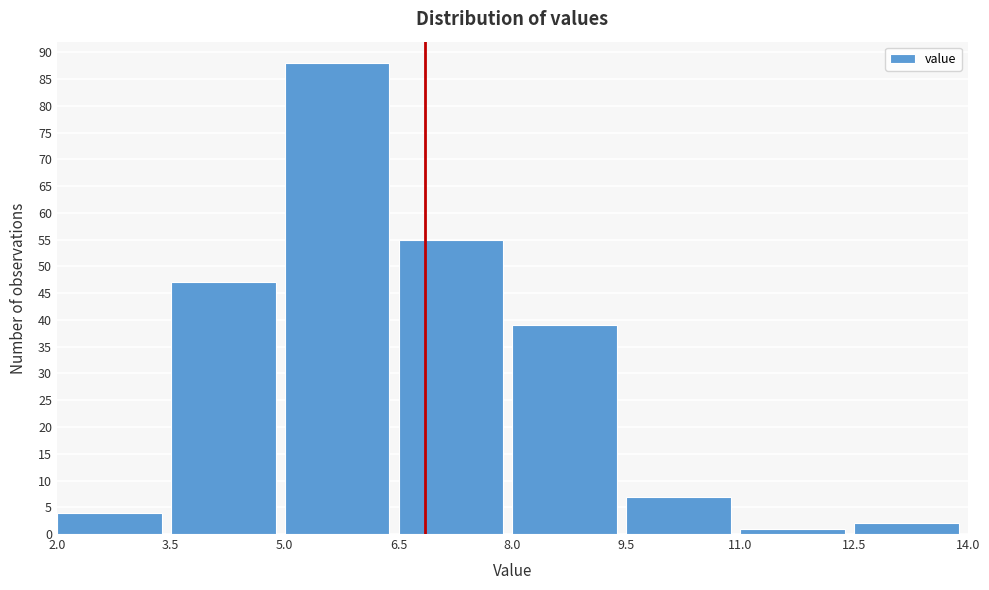

How tall is the bar that spans 8.0 to 9.5 on the x-axis? The values are not printed on the chart, so give them approximately, as read against the axis.

39